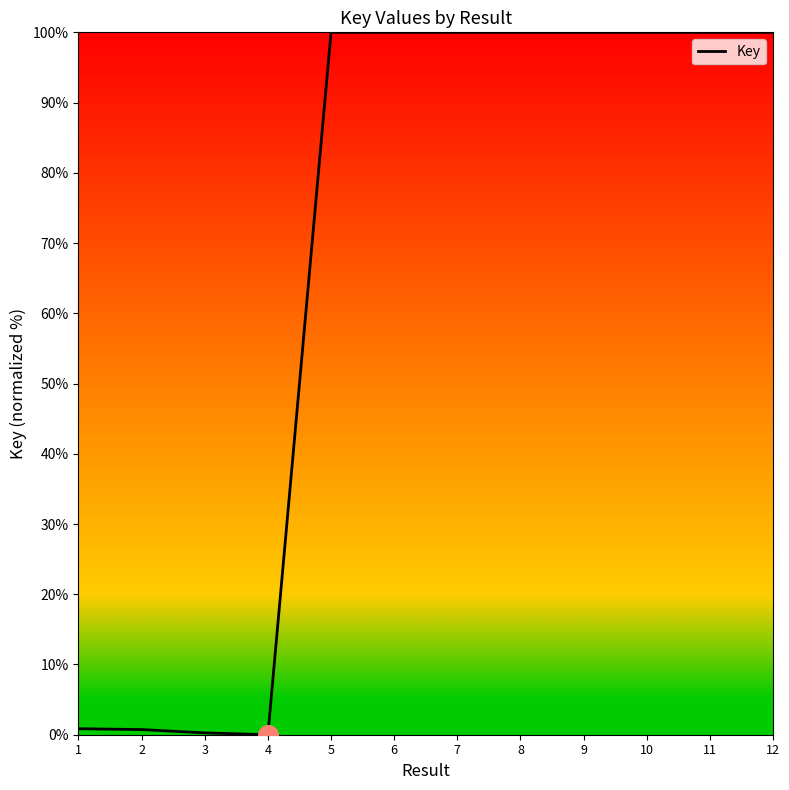

What is the change in value from 4 to 5?

+100.0